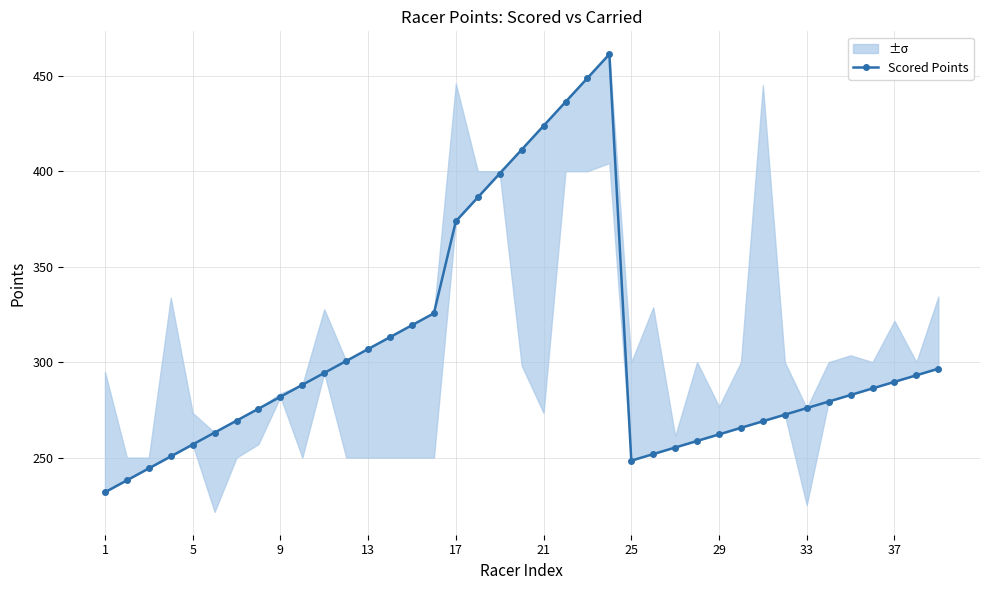

How many data points are less than 282?

19